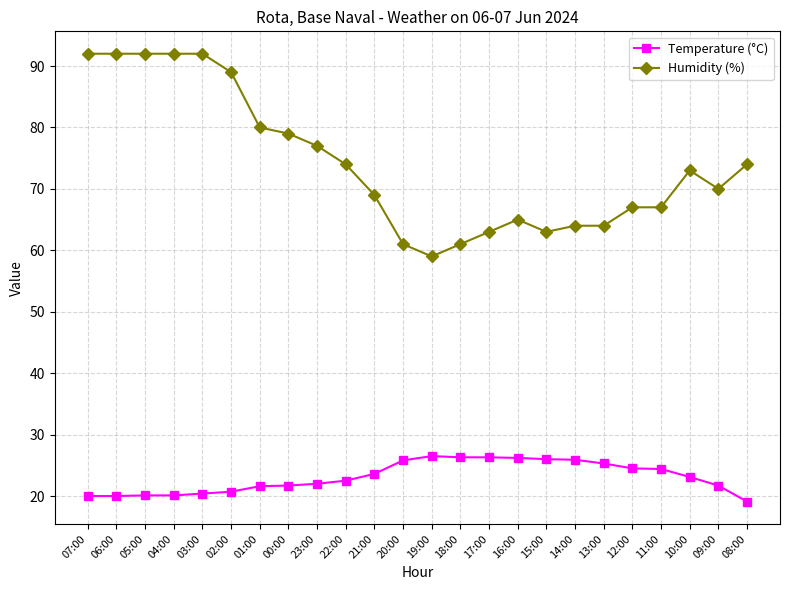

What is the approximate value of Temperature (°C) at 01:00?

21.6